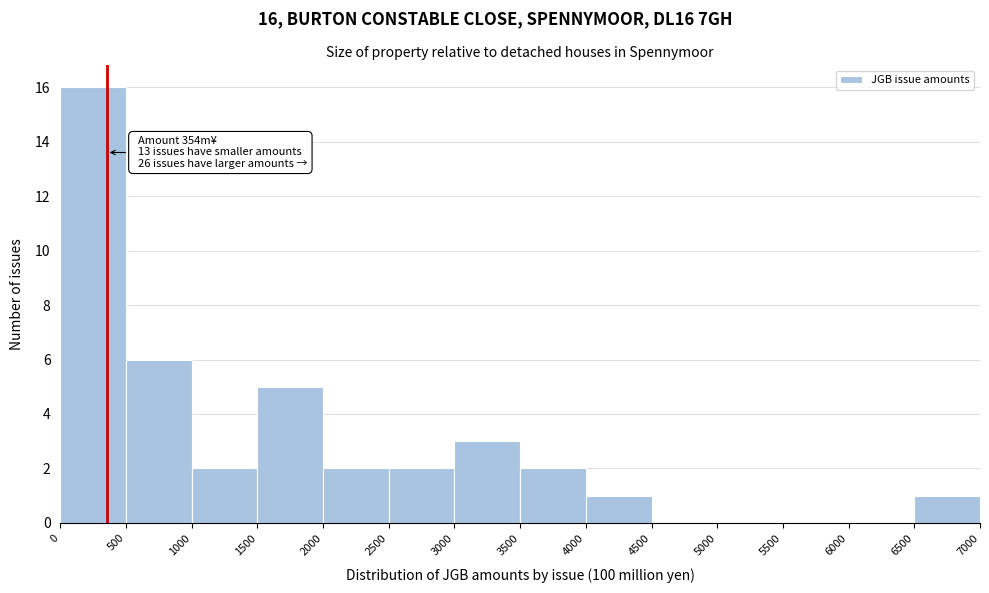

Over which range of the x-axis is the bar tallest?

0 to 500